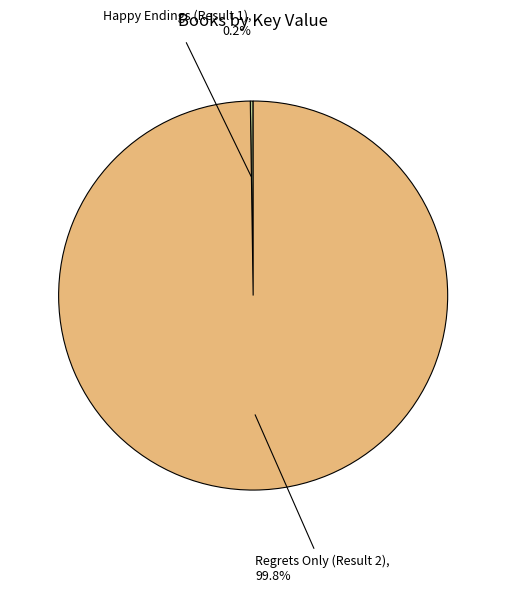

What is the largest slice in the pie chart?

Regrets Only (Result 2)